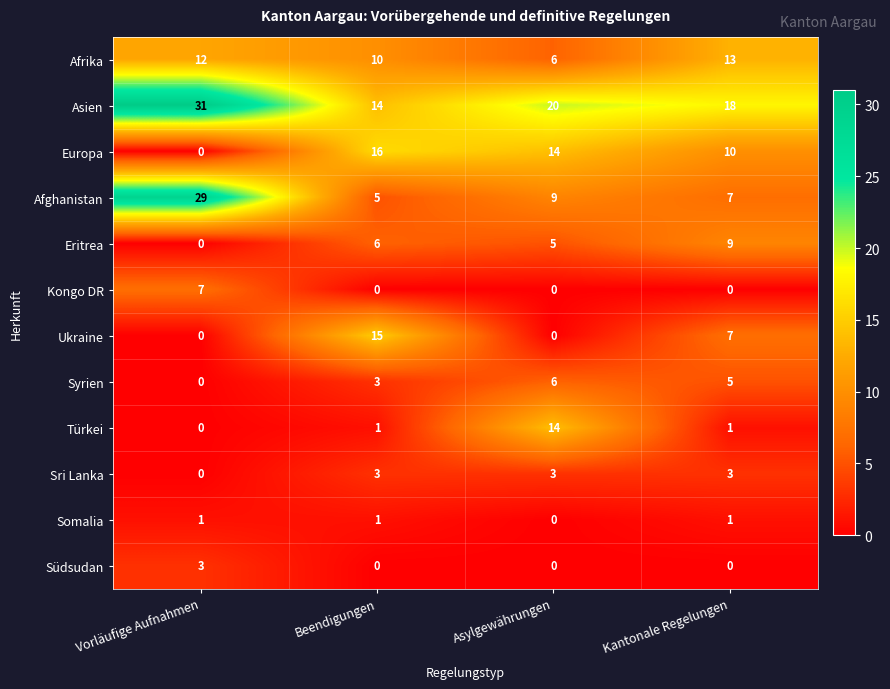

Is it true that Asien equals 10 at Asylgewährungen?

False